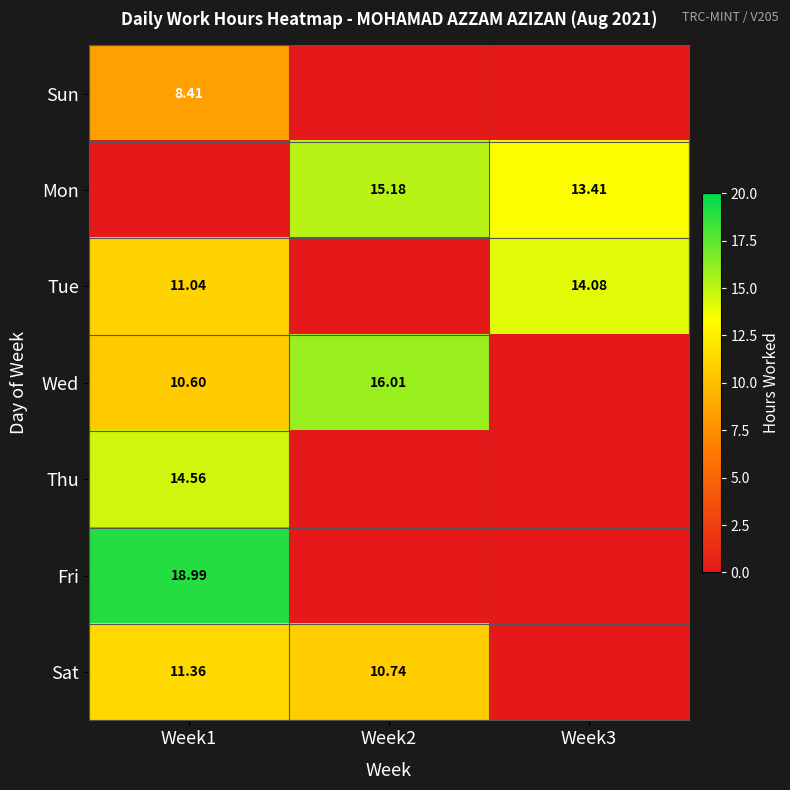

Is the value of Tue at Week1 greater than the value of Wed at Week1?

Yes